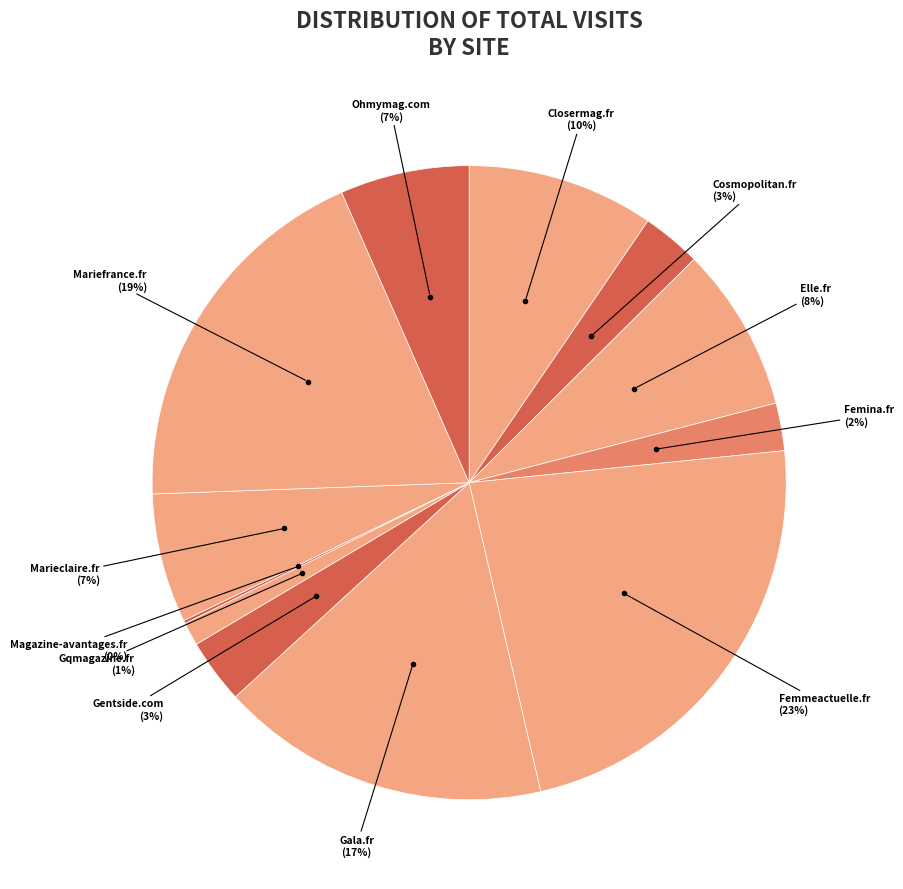

Do Femmeactuelle.fr and Gala.fr together represent more than half of the pie?

No